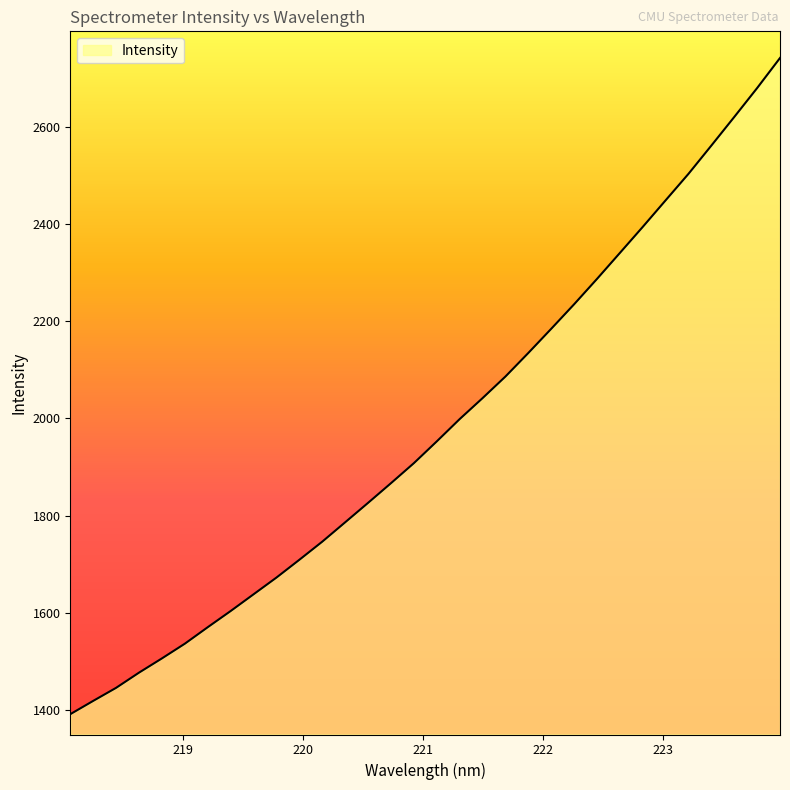

What is the difference between the maximum and minimum values?

1349.1